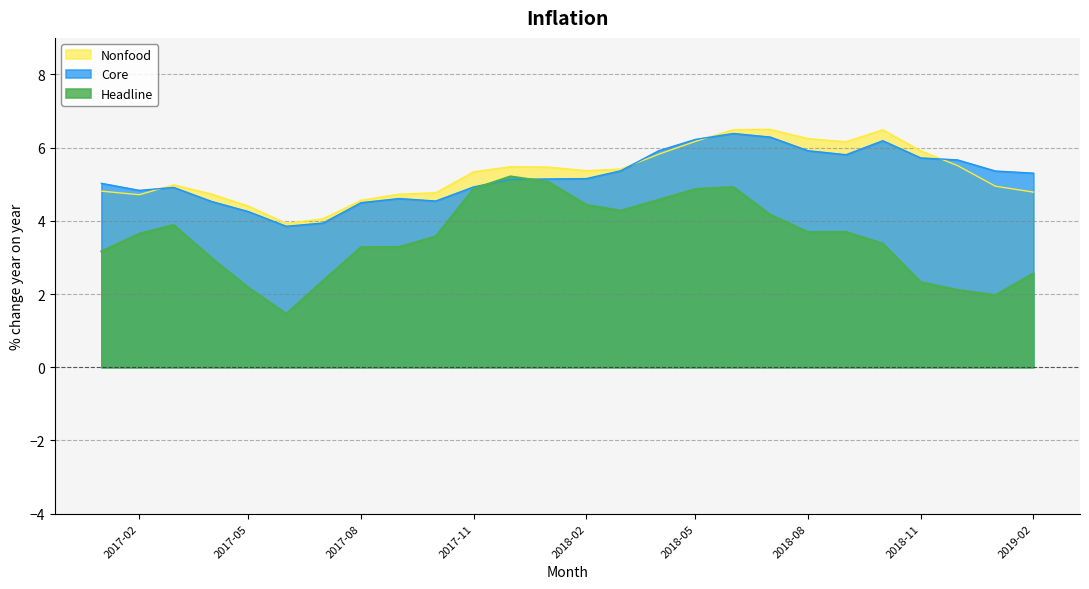

What is the maximum value shown in the chart?

6.5